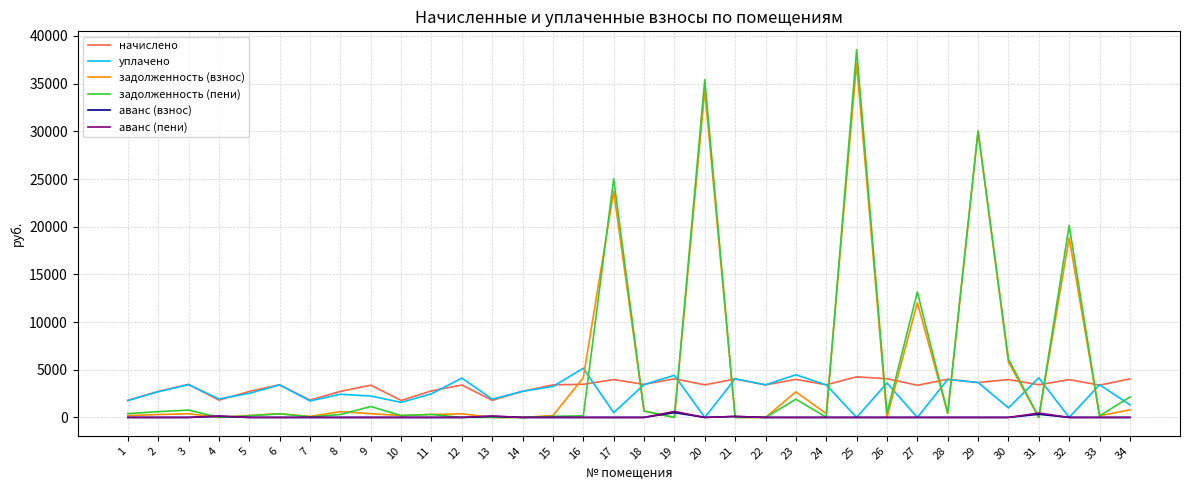

What is the spread (max minus min) of values at 12?

4124.1